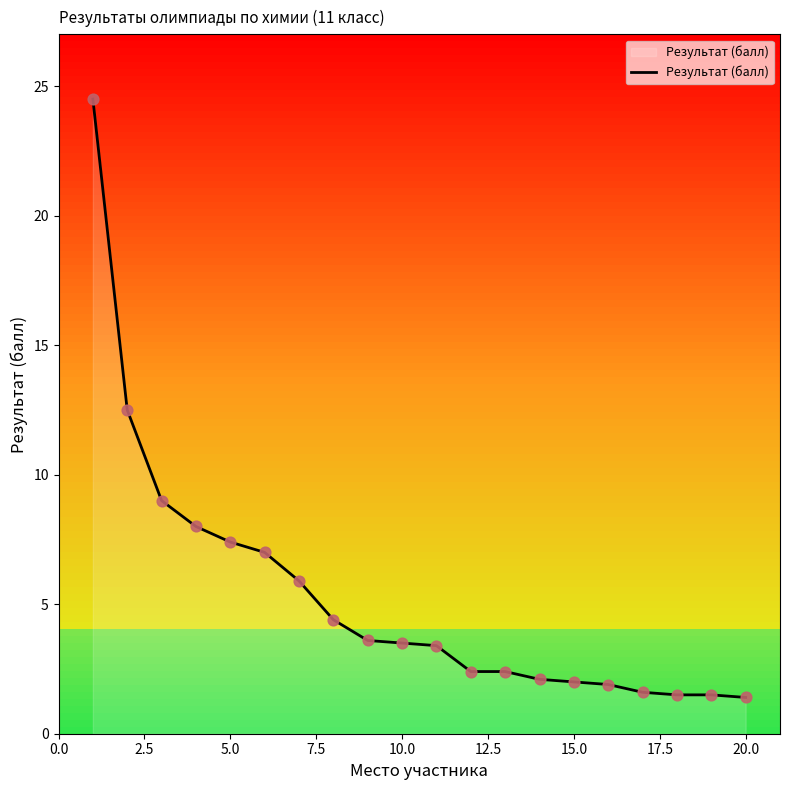

What is the maximum value shown in the chart?

24.5